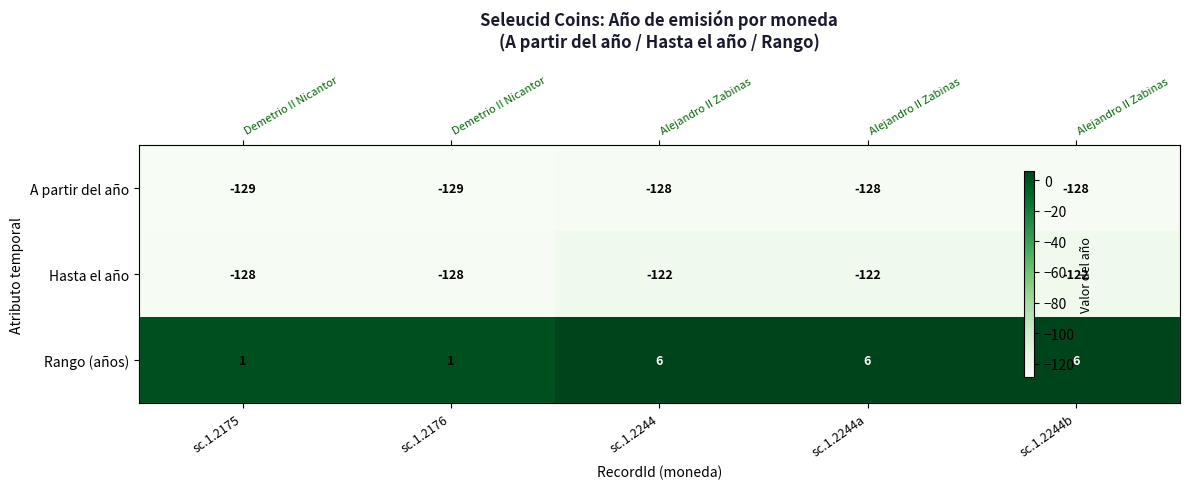

How many values in the Hasta el año series are below -122?

2